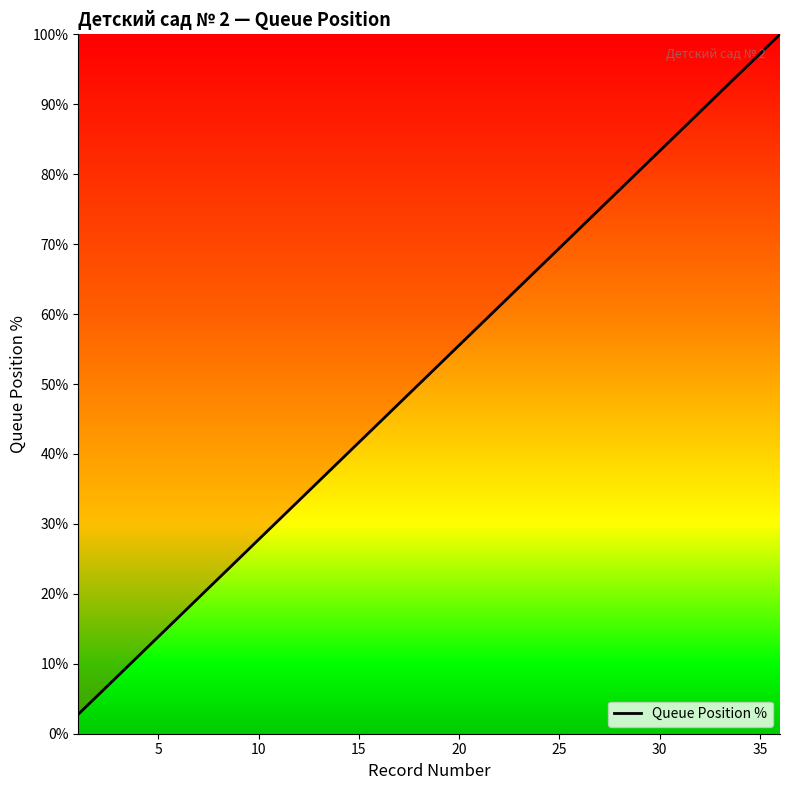

What is the difference between the maximum and minimum values?

97.2